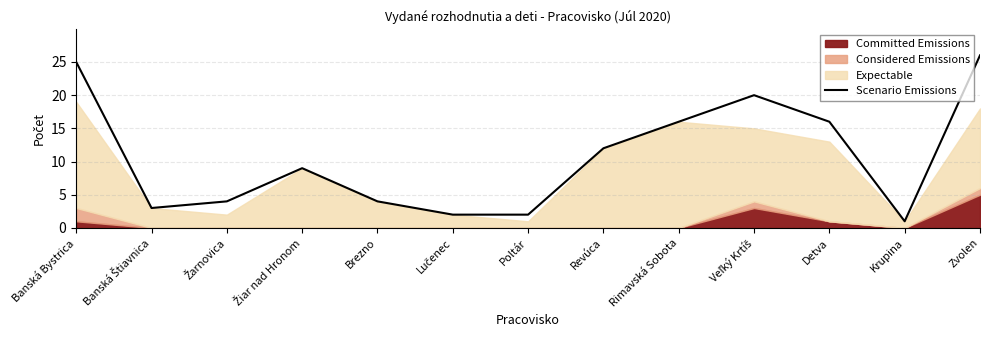

At which label does the data first exceed 9?

Banská Bystrica